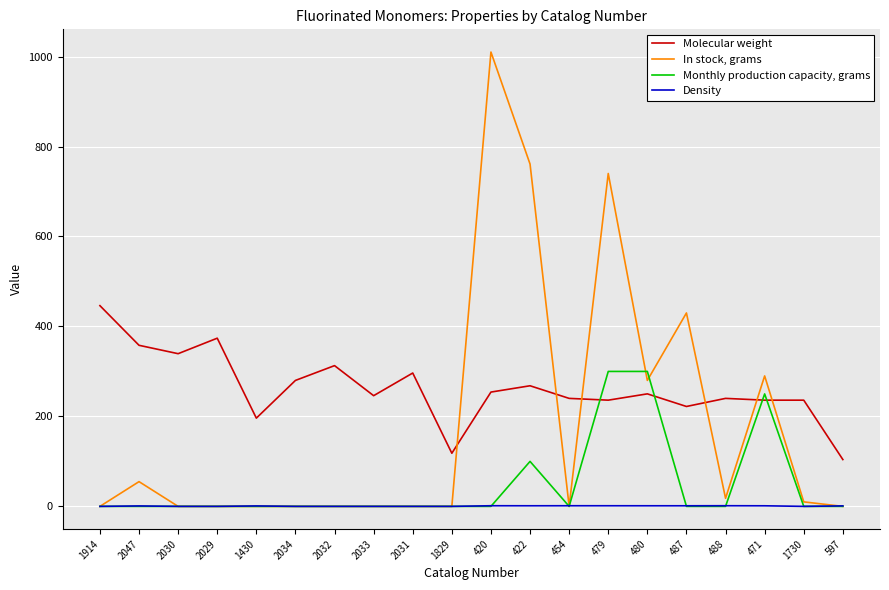

Which series has the largest range (max minus min)?

In stock, grams